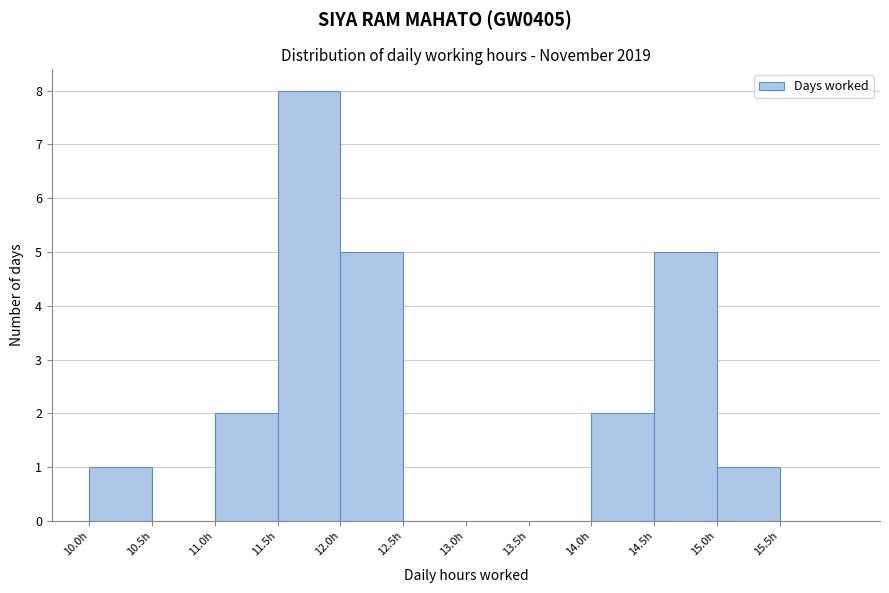

Over which range of the x-axis is the bar tallest?

11.5 to 12.0